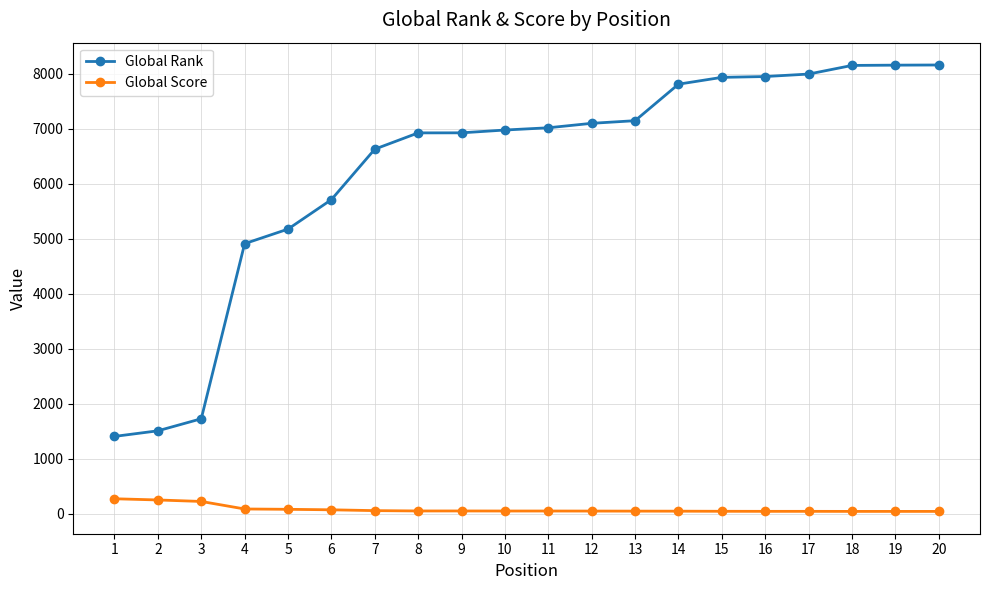

What is the difference between the second highest and second lowest values in the Global Score series?

208